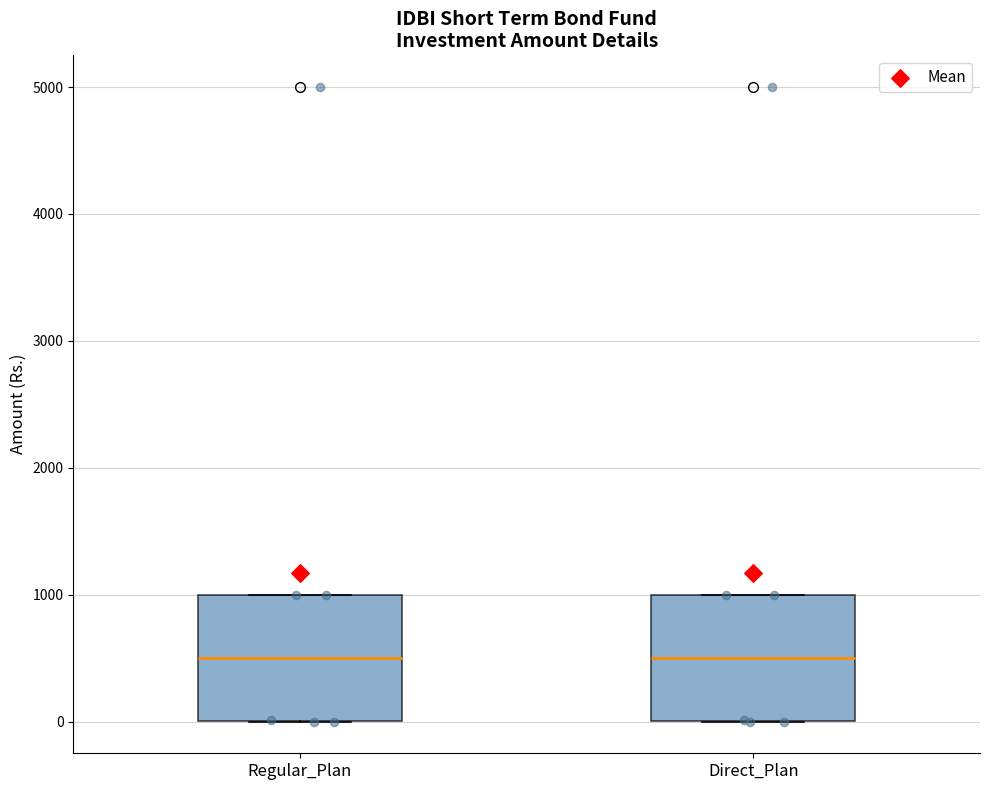

Reading left to right, transcribe this box plot: for each box, give where its median line is, the range the box spans, and where its two whiskers end, as read against the y-axis. The values are not printed on the chart, so give them approximately, as read against the axis.

Regular_Plan: median 500, box 0 to 1000, whiskers 0 to 1000
Direct_Plan: median 500, box 0 to 1000, whiskers 0 to 1000